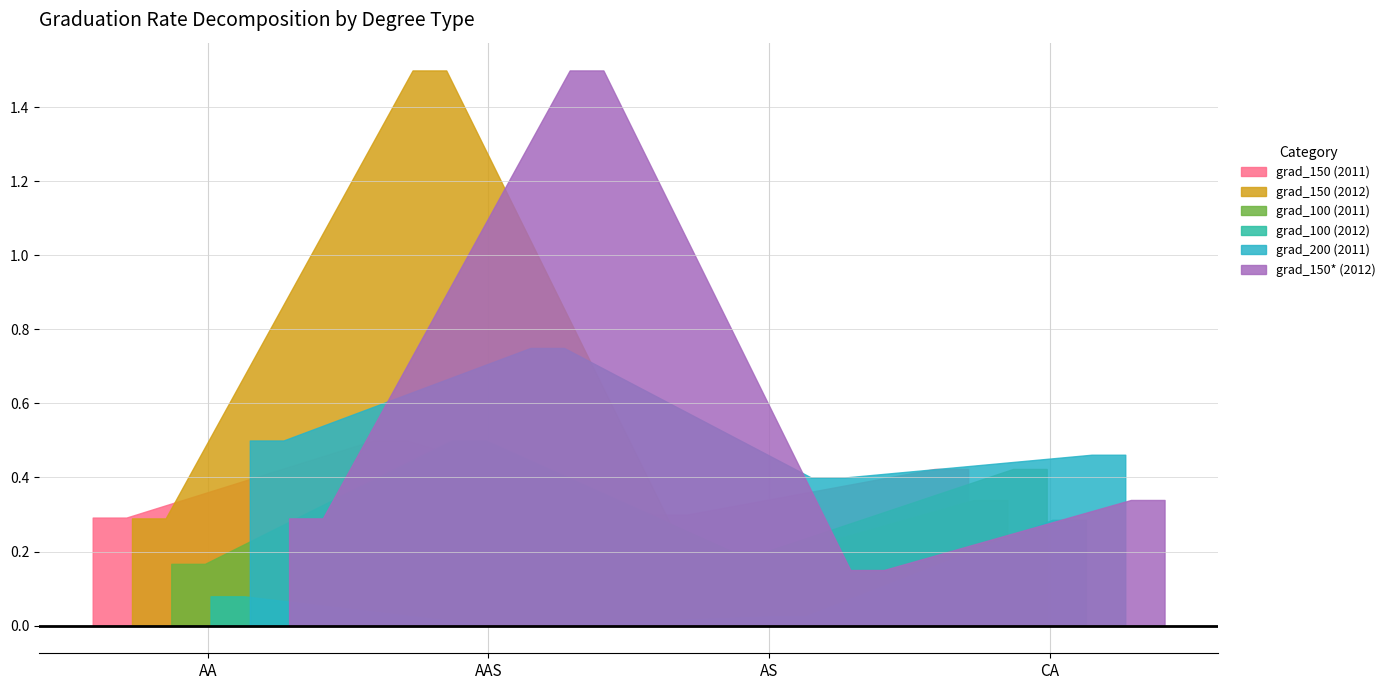

Where is grad_150* (2012) nearest to the value 0?

AS